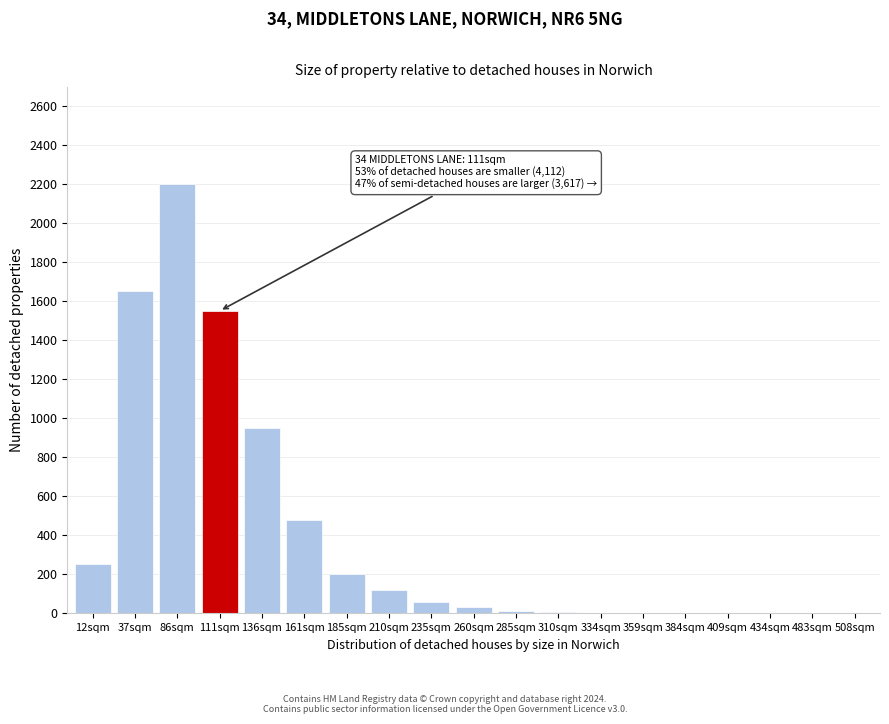

Approximately how many times larger is the value at 86sqm compared to 12sqm?

8.8